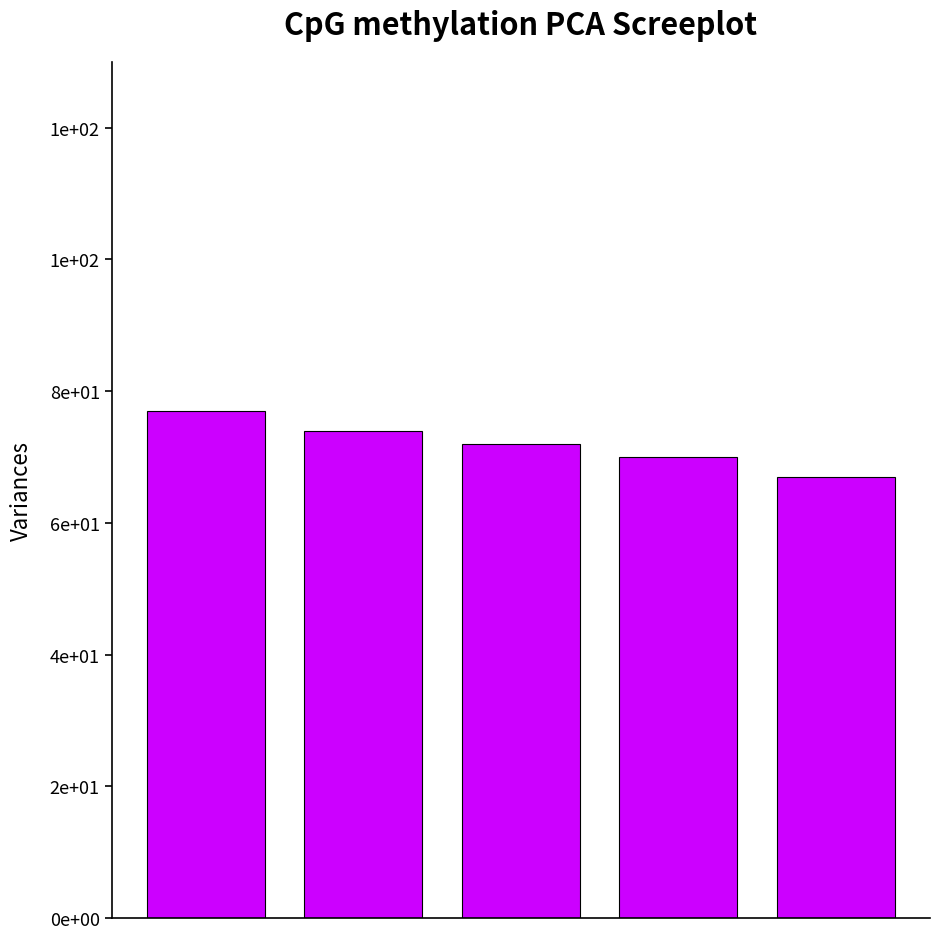

List the labels in order of value, smallest first.

4, 3, 2, 1, 0